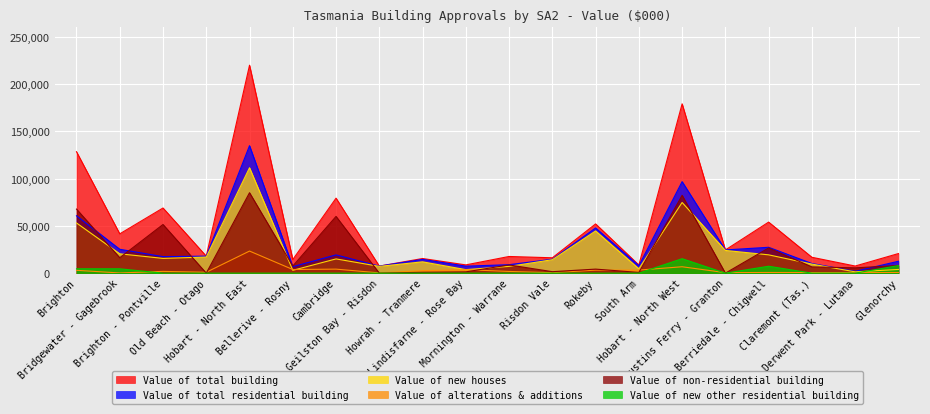

Reading right to left, what are all the values shown in this chart?

Value of total building: 20737.6	7535.5	16805.8	54031.2	24561.5	179195.1	8617.6	52107.5	16255.1	17651.6	8753.0	15494.3	7456.4	79360.0	14376.8	220072.2	17984.3	68952.5	41594.7	128531.5
Value of total residential building: 12593.0	1924.4	10202.8	27379.3	24561.5	96850.3	7847.6	47828.5	14705.1	8956.6	7400.0	14570.3	7456.4	19317.1	6848.2	134929.8	17984.3	17462.8	25276.3	60723.4
Value of new houses: 3909.9	1374.9	9578.2	19376.4	24040.1	74791.6	4615.8	44641.7	14213.0	7154.7	3714.2	11977.9	7174.4	15072.4	2999.4	111563.4	17033.4	15607.8	20477.3	53118.5
Value of alterations & additions: 683.1	549.5	624.6	705.6	521.4	6761.4	3231.8	3186.8	492.1	1801.9	3685.8	2592.4	282.0	4244.7	3848.9	23366.3	950.9	1855.0	199.0	3004.9
Value of non-residential building: 8144.6	5611.1	6603.0	26651.9	0.0	82344.8	770.0	4279.0	1550.0	8695.0	1353.0	924.0	0.0	60042.8	7528.6	85142.5	0.0	51489.7	16318.3	67808.1
Value of new other residential building: 8000.0	0.0	0.0	7297.3	0.0	15297.3	0.0	0.0	0.0	0.0	0.0	0.0	0.0	0.0	0.0	0.0	0.0	0.0	4600.0	4600.0